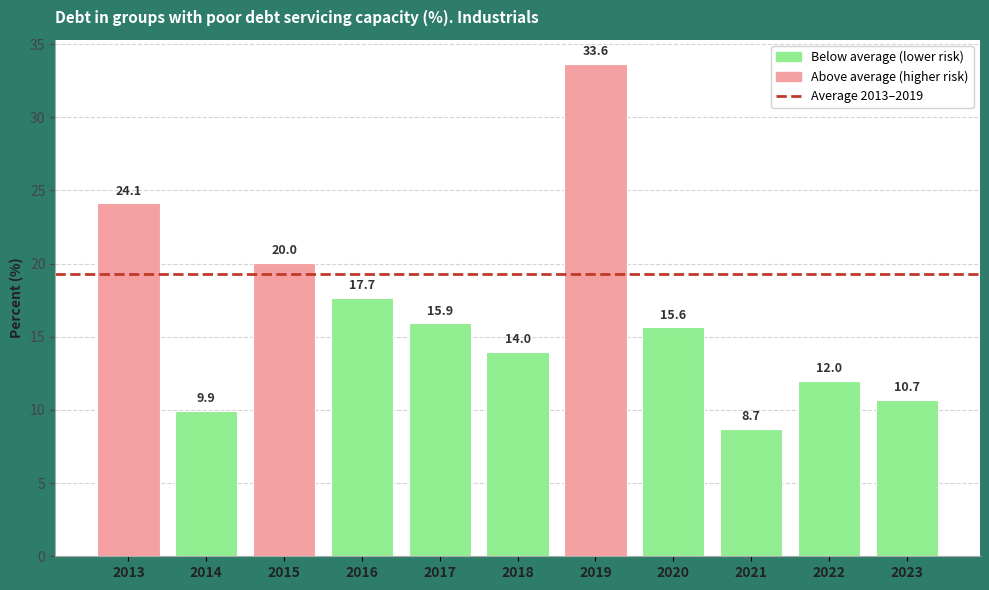

What is the value of the 11th bar from the left?

10.7